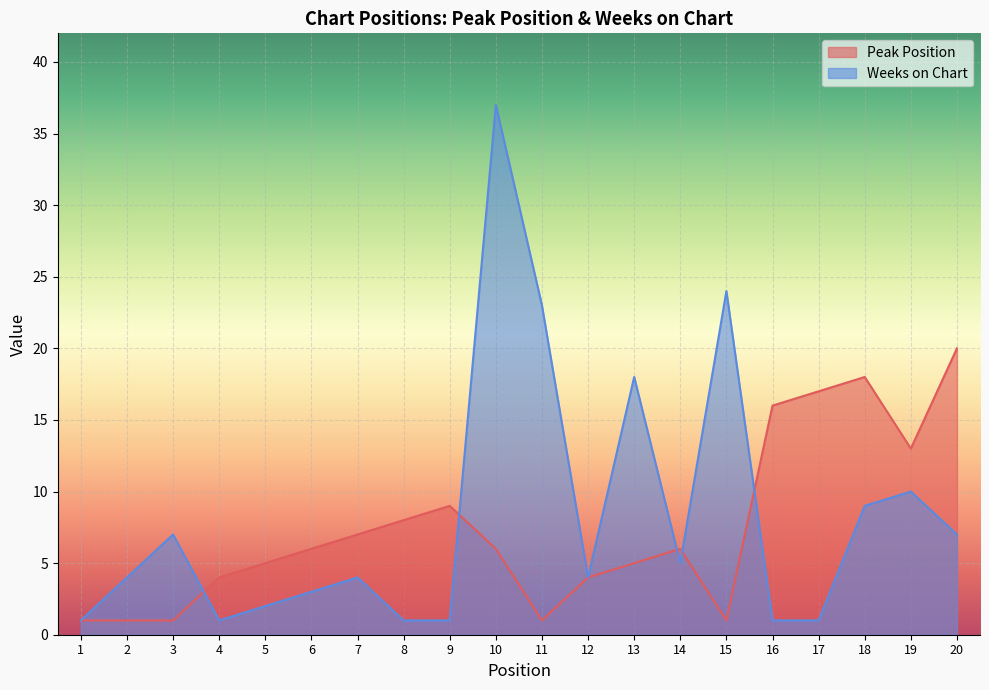

What is the difference between the maximum and minimum values in the Peak Position series?

19